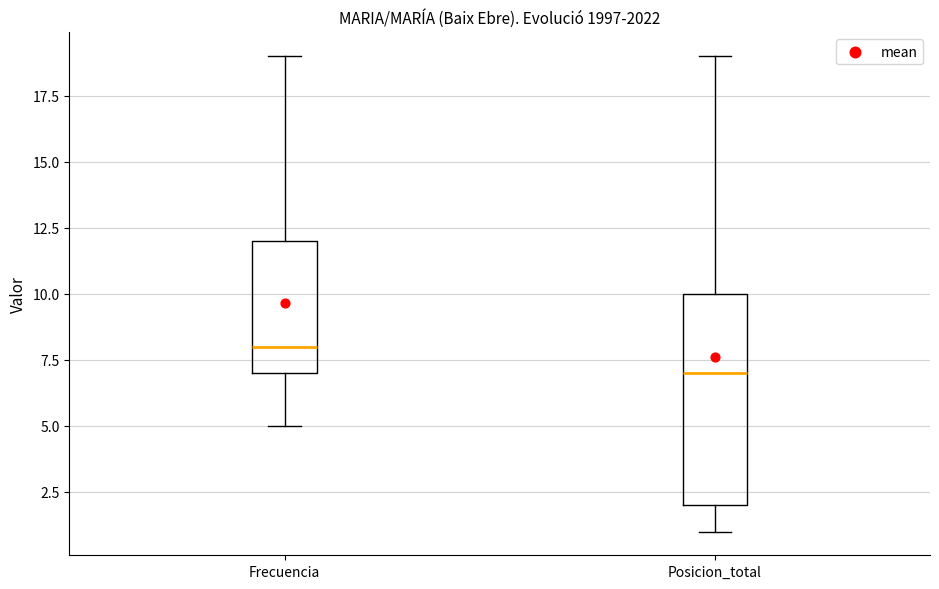

Which box's median line is the highest?

Frecuencia